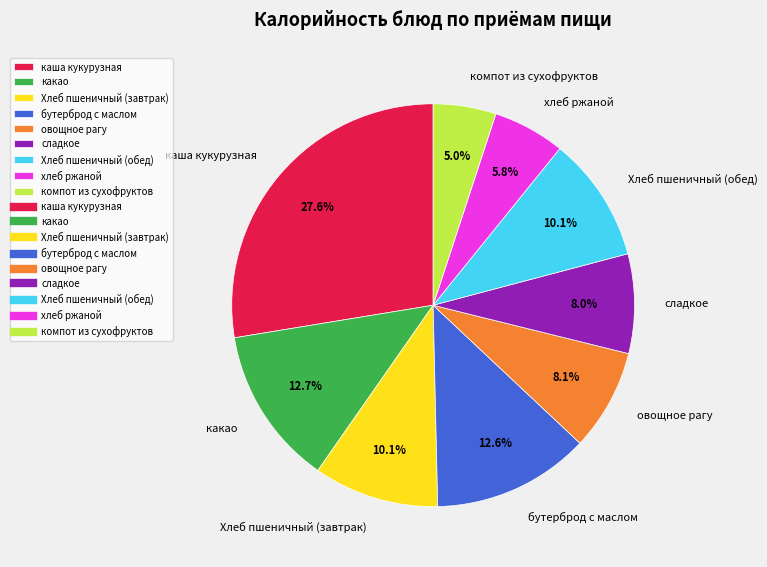

To the nearest percent, what percentage of the pie is каша кукурузная?

28%